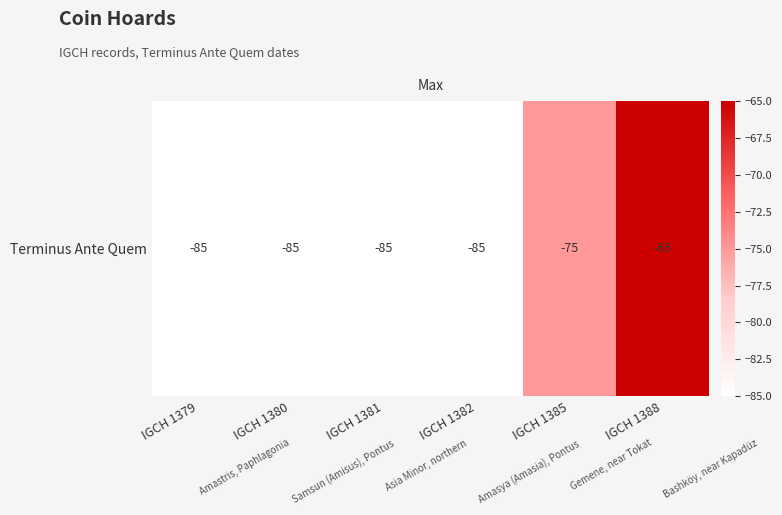

Is it true that the value at IGCH 1379 is -85?

True